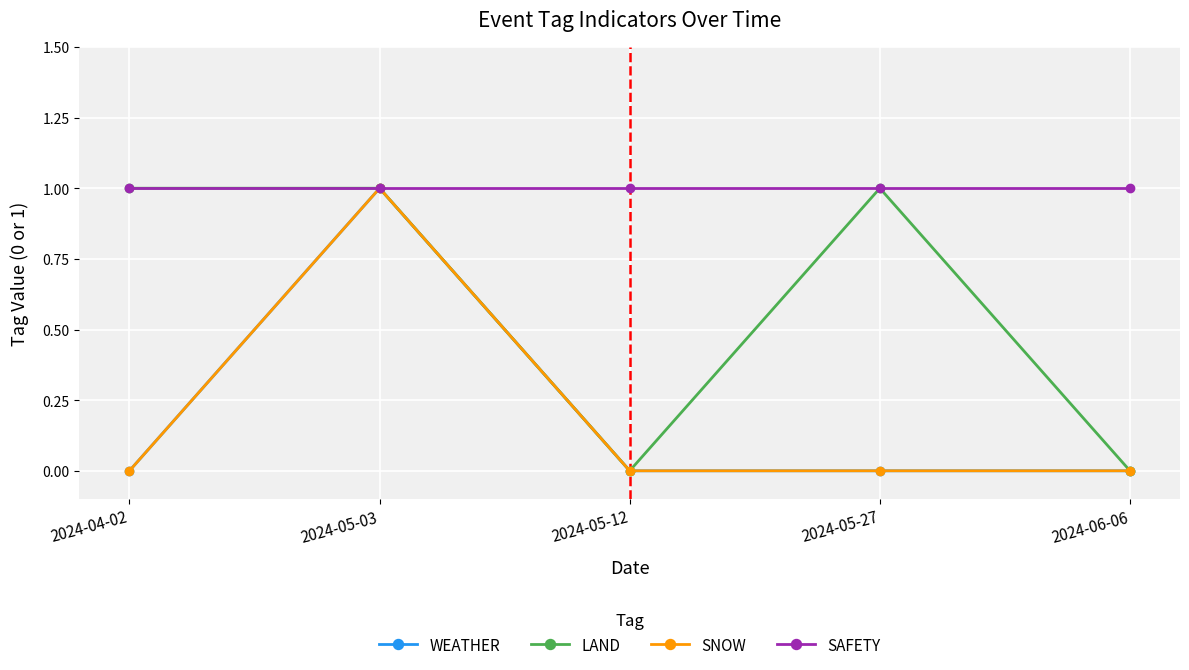

Does the chart have visible grid lines?

Yes